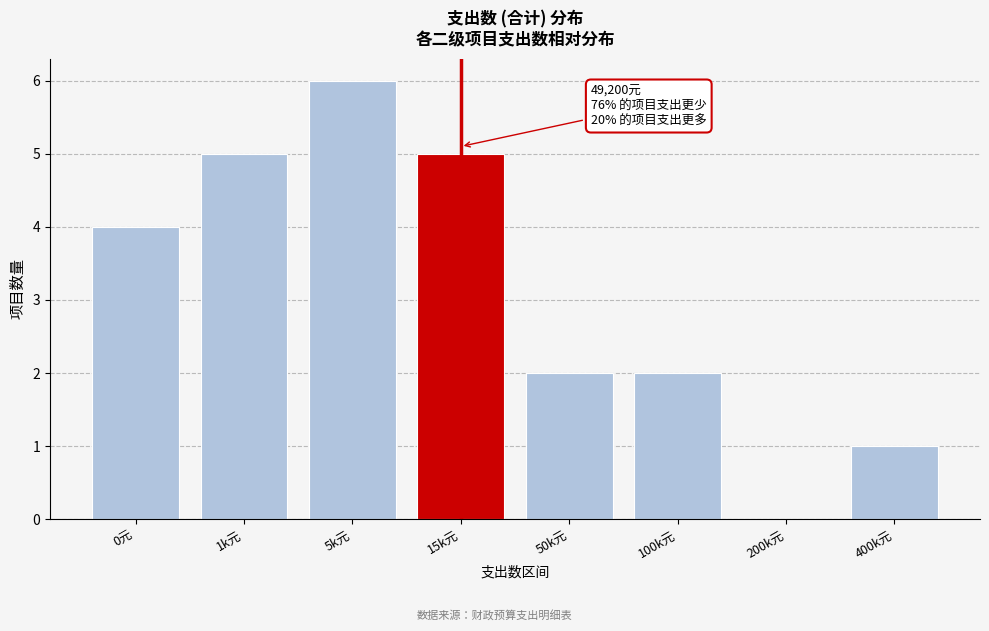

Reading right to left, transcribe all the data shown in this chart.

400k元=1	200k元=0	100k元=2	50k元=2	15k元=5	5k元=6	1k元=5	0元=4